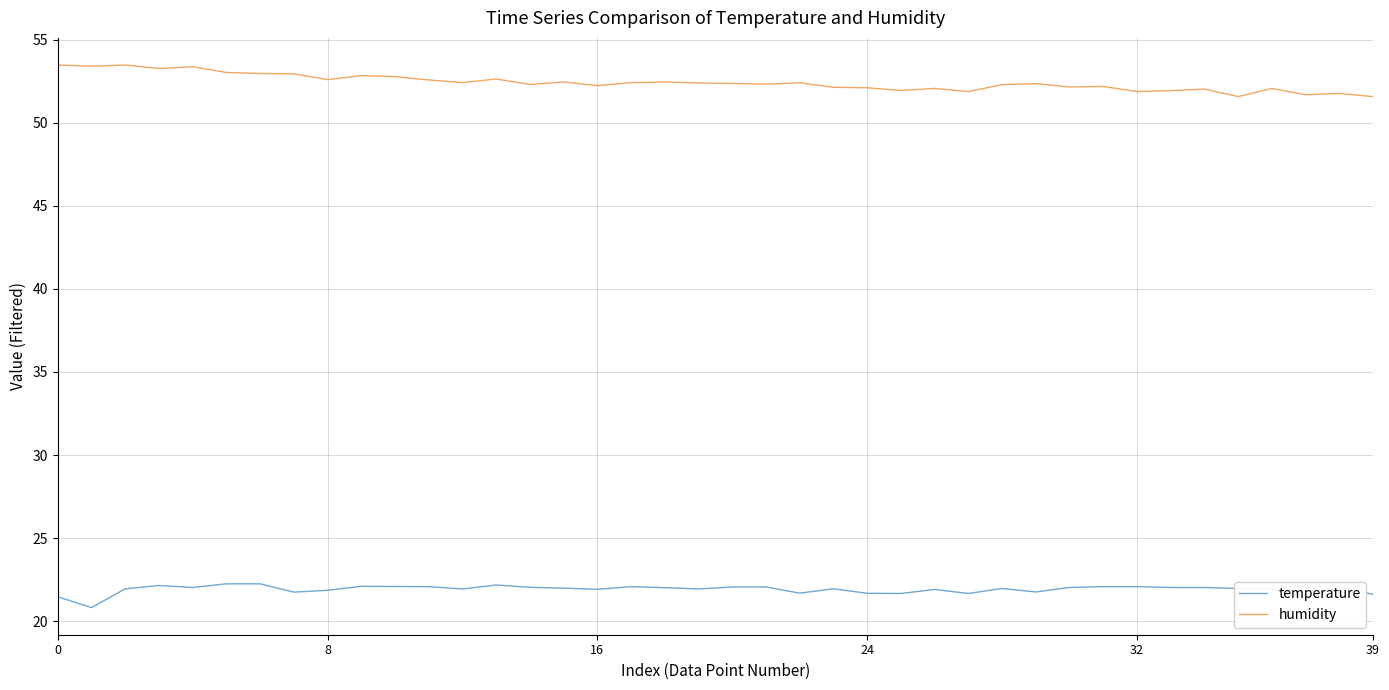

What is the minimum value shown in the chart?

20.8